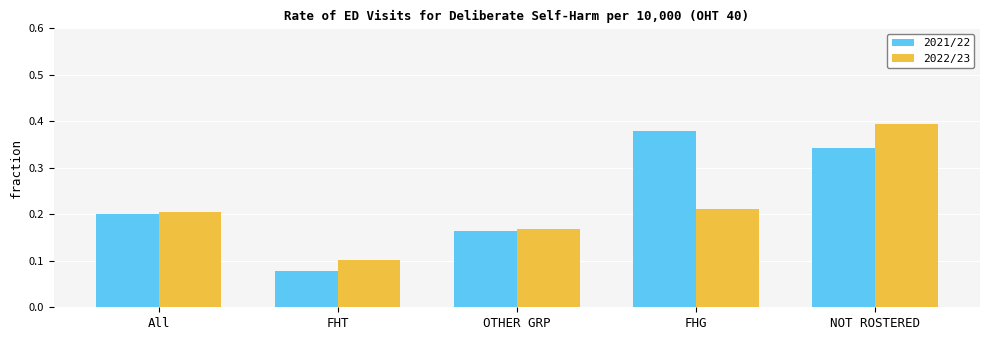

Which series has the largest range (max minus min)?

2021/22